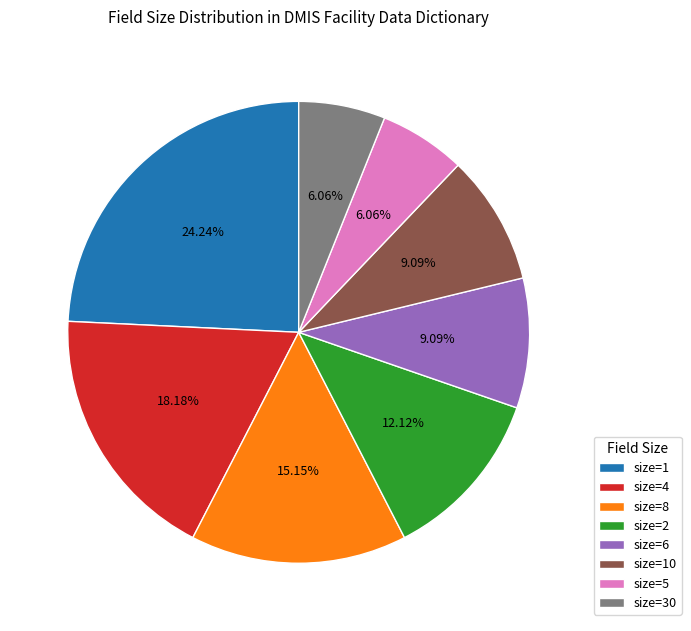

Which has a higher value, size=30 or size=6?

size=6